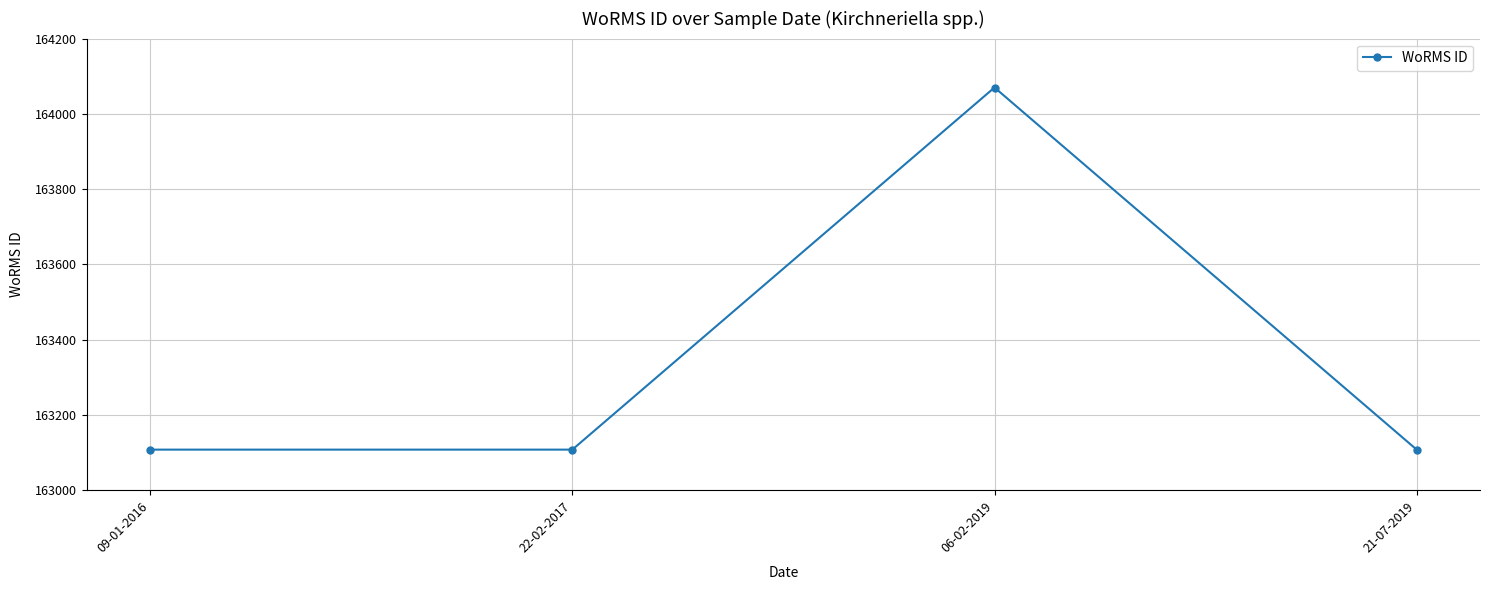

The chart shows a value of 163108 at 22-02-2017. True or false?

True